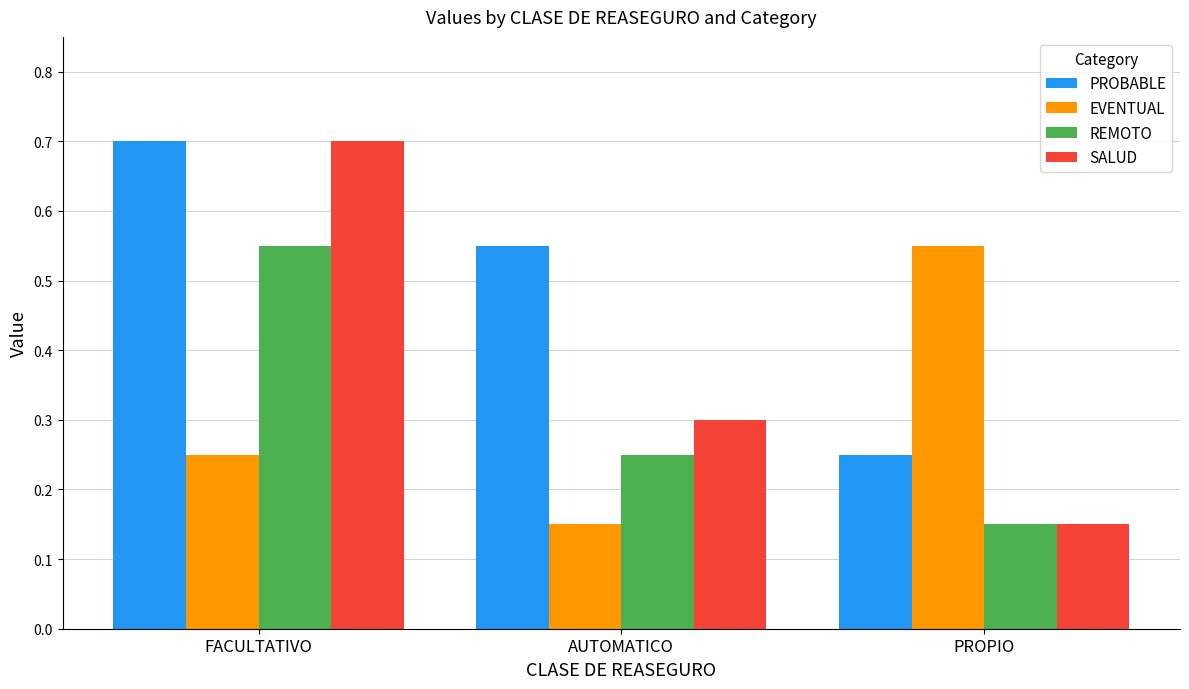

The value of PROBABLE at FACULTATIVO is 0.4. True or false?

False